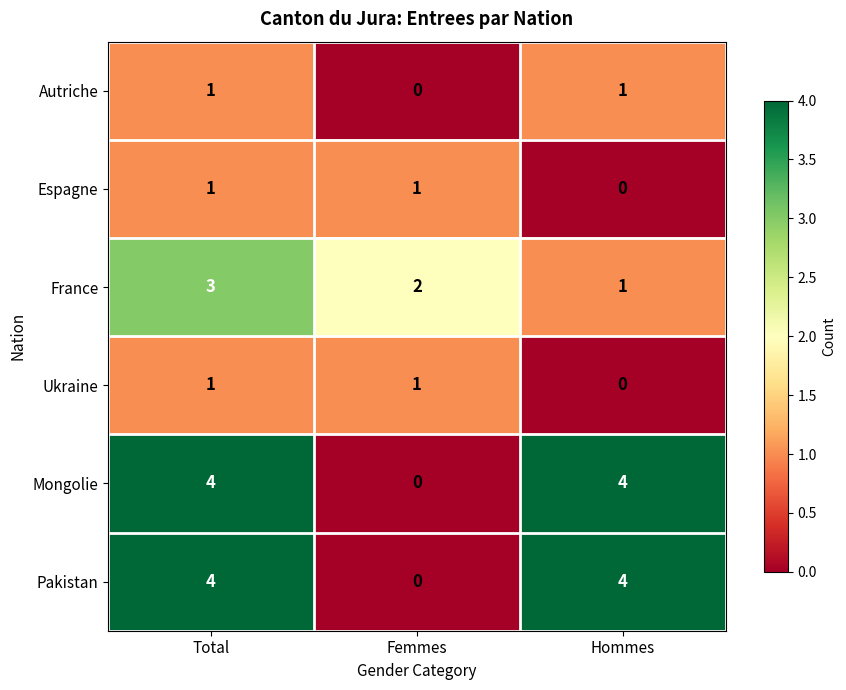

How many values in Espagne are above zero?

2